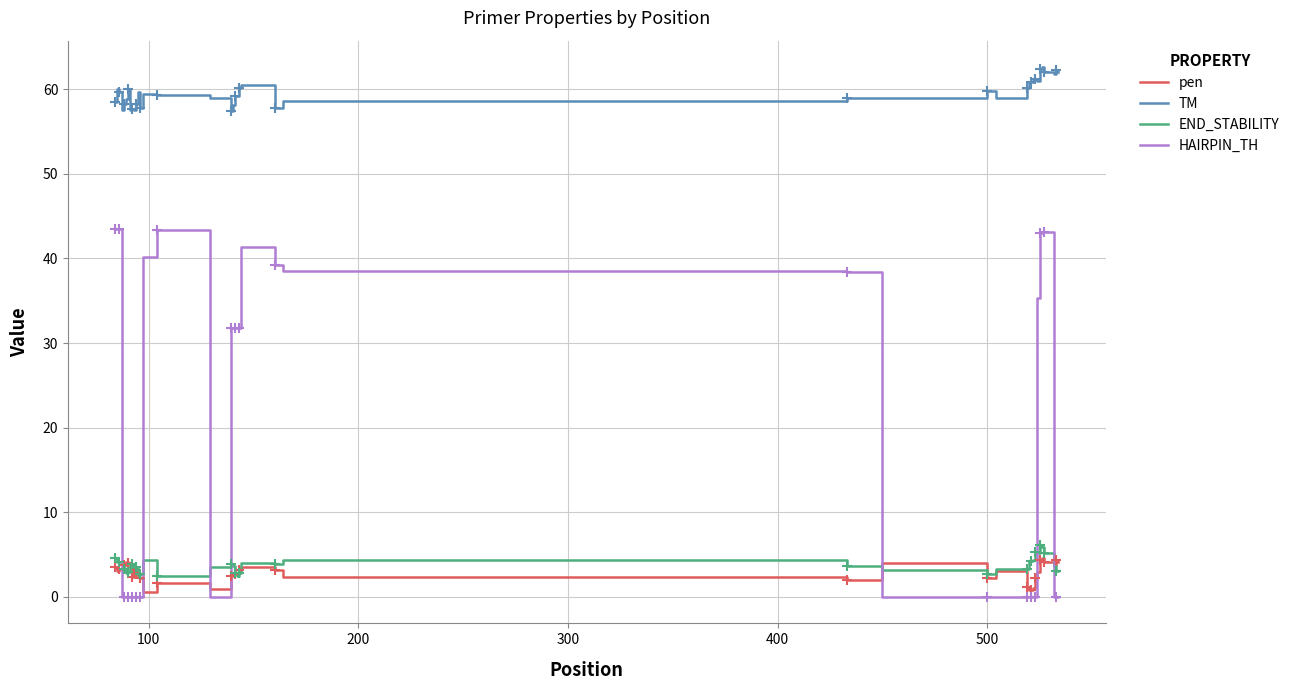

How many intersections are there between HAIRPIN_TH and pen?

7